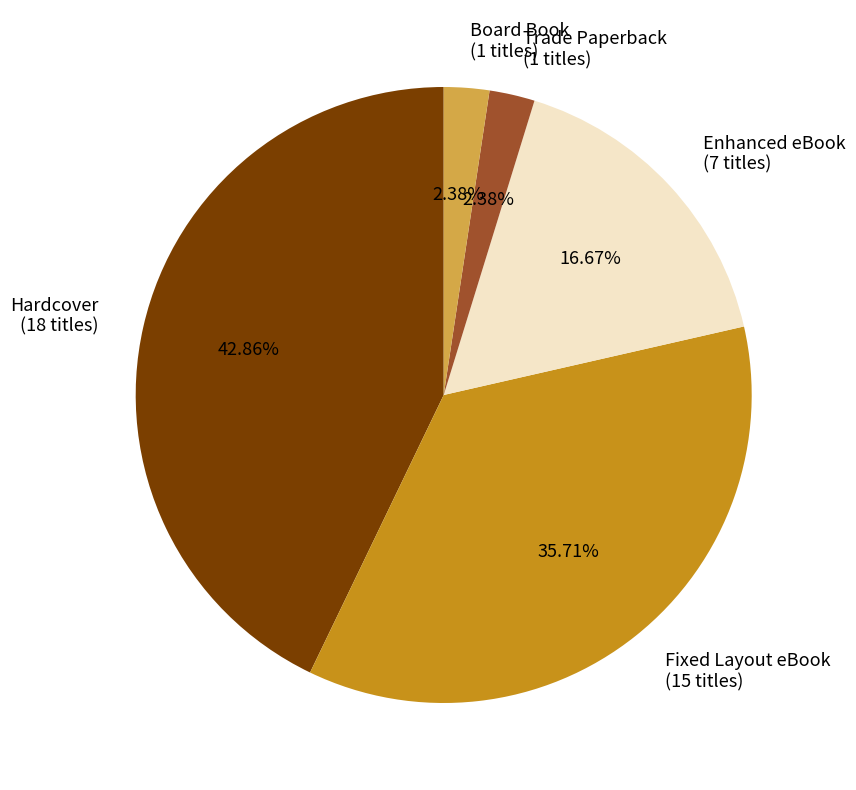

What percentage is the Hardcover slice, to the nearest percent?

43%